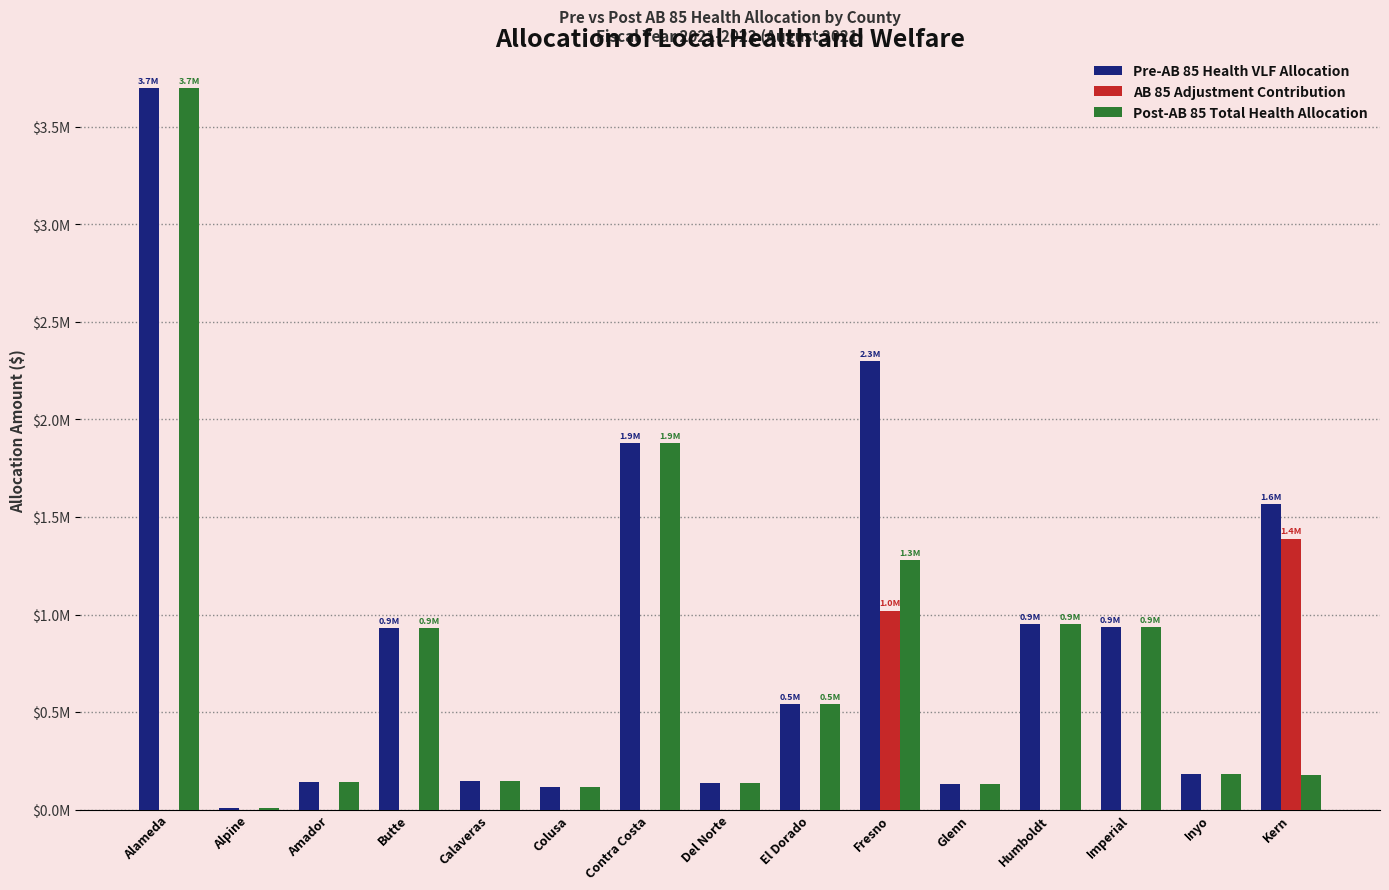

Are the bars horizontal?

No